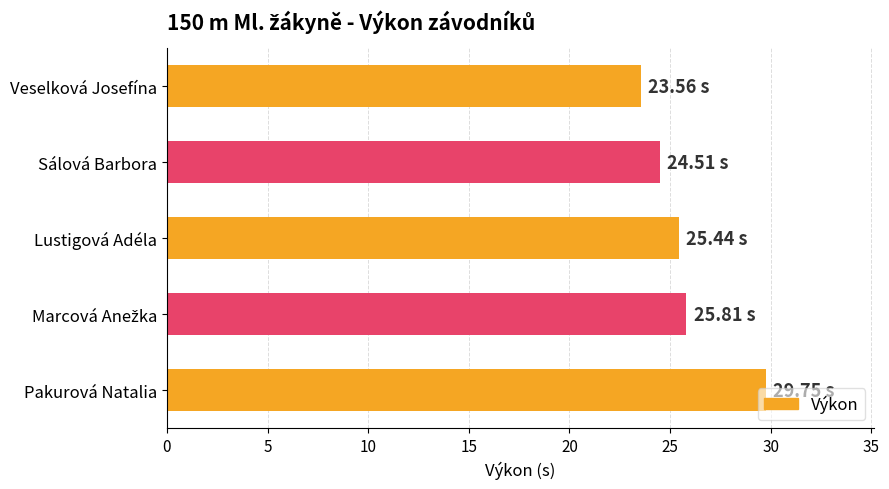

Approximately how many times larger is the value at Veselková Josefína compared to Sálová Barbora?

1.0